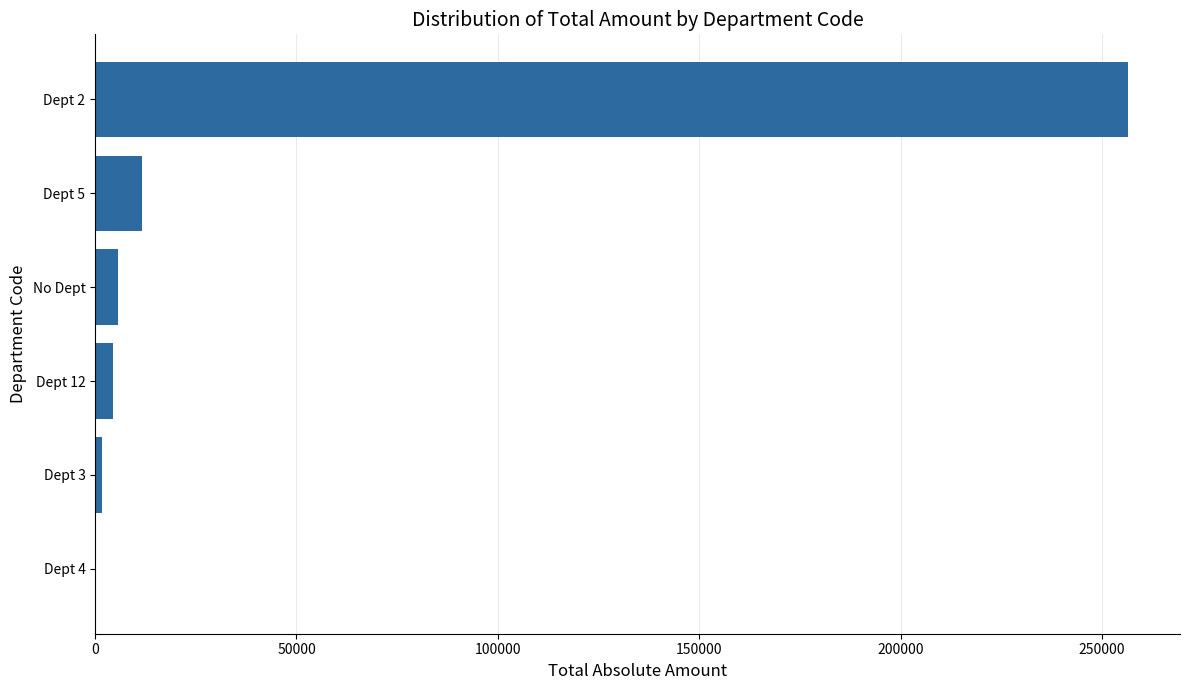

Is it true that the value at Dept 5 is 11531.8?

True